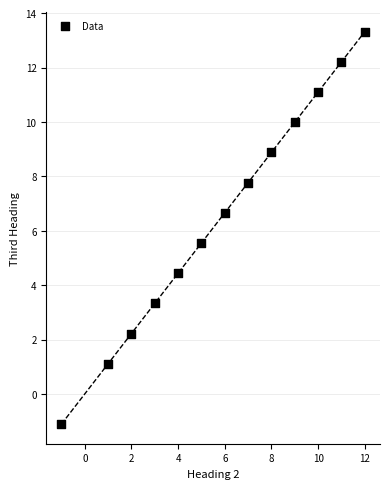

What is the range of Y values (max minus min)?

14.4